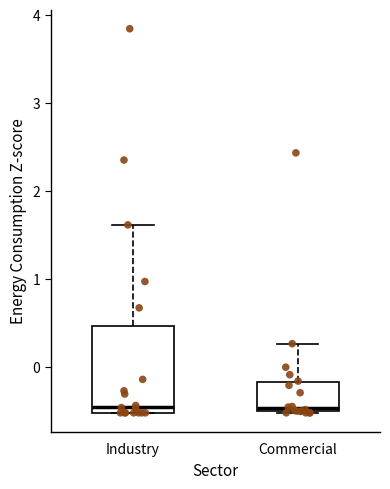

Reading left to right, read every box against the y-axis: the position of its median line, the range the box covers, and the ends of its whiskers. The values are not printed on the chart, so give them approximately, as read against the axis.

Industry: median -0.5 (just above the box's lower edge), box -0.5 to 0.5, whiskers -0.5 to 1.6
Commercial: median -0.5 (just above the box's lower edge), box -0.5 to -0.2, whiskers -0.5 to 0.3